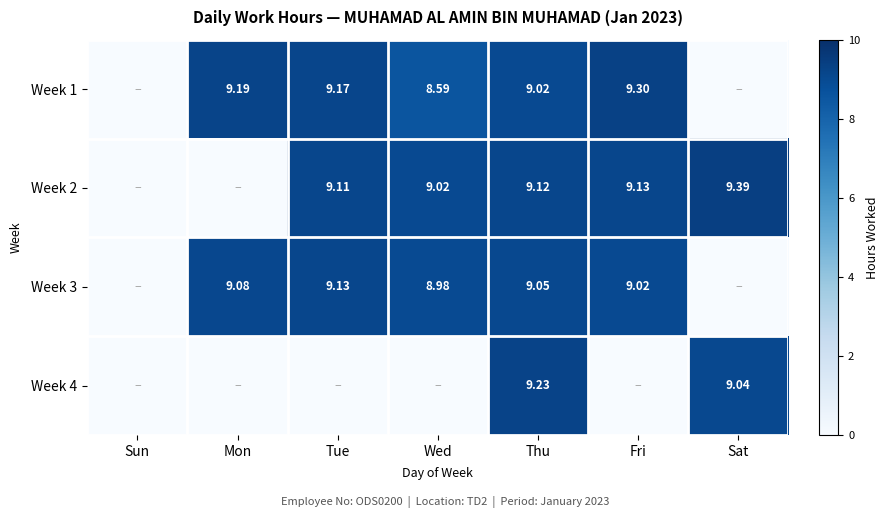

Which has a higher value, Mon or Tue?

Mon